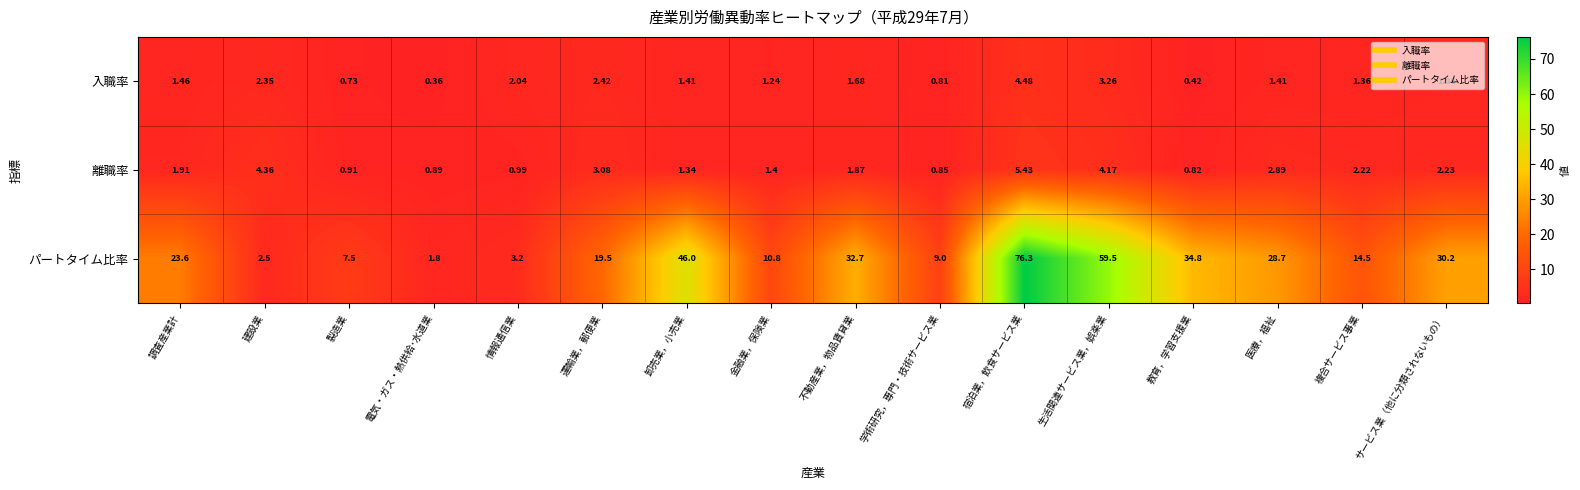

At which category is the sum across all series the highest?

宿泊業，飲食サービス業